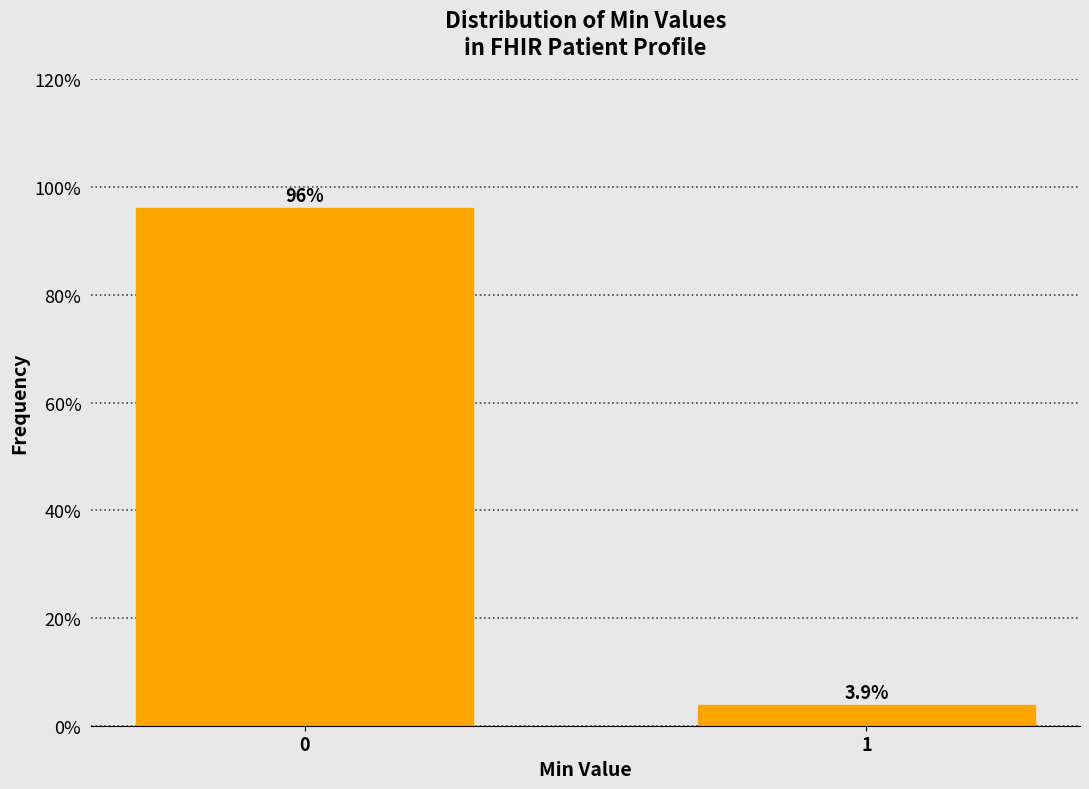

Reading left to right, extract all data points from this chart.

96.1	3.9